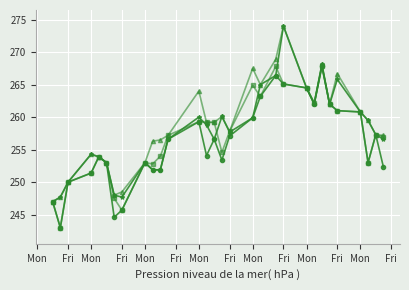

Does the chart have visible grid lines?

Yes